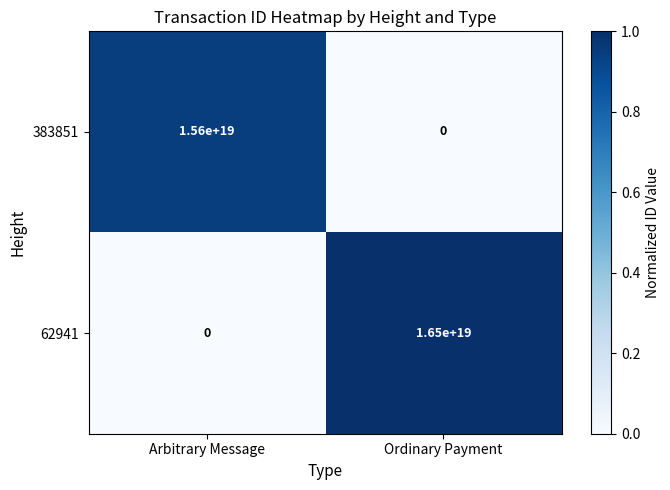

True or false: 383851 has a value of -5377594615860516864 at Ordinary Payment.

False